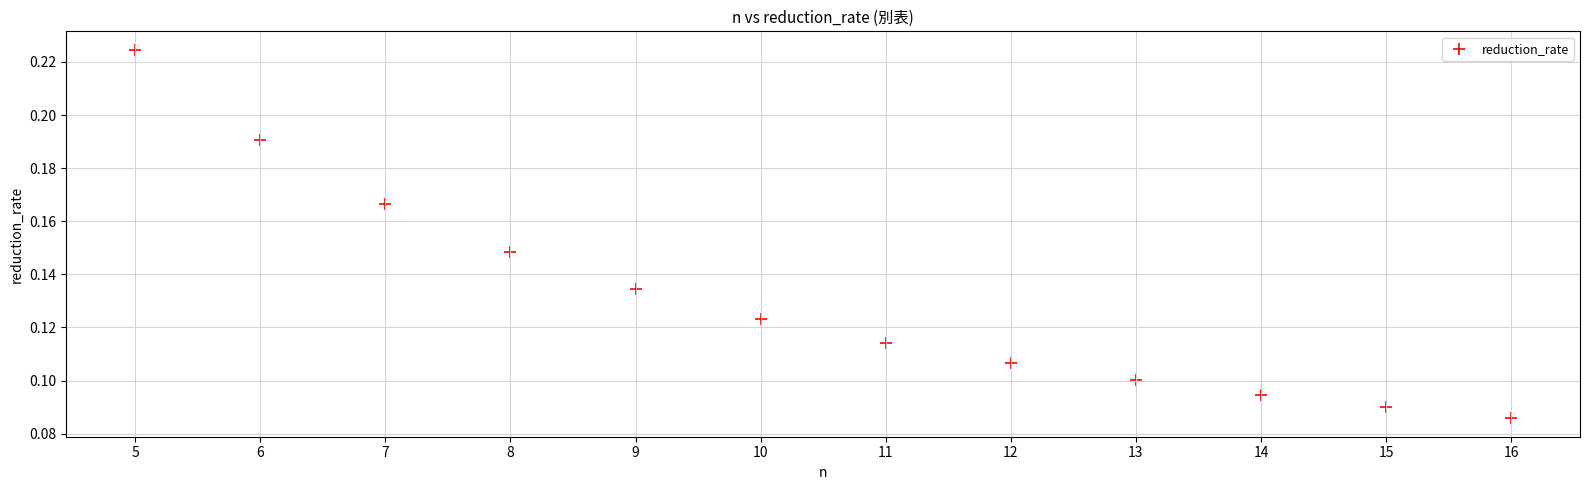

What is the range of X values (max minus min)?

11.0